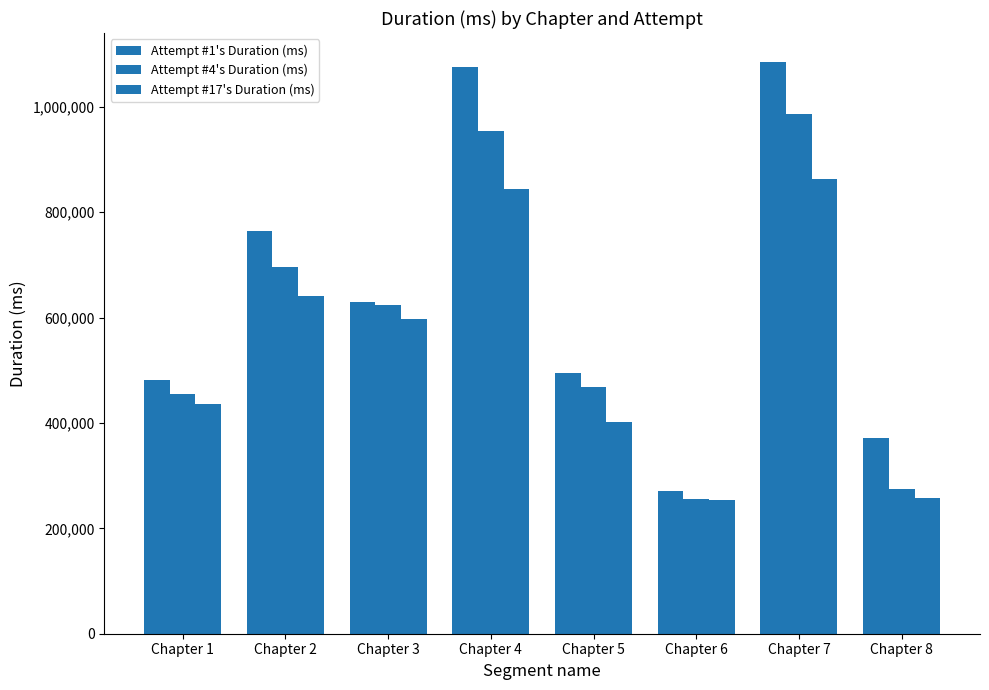

What is the total value across all series at Chapter 8?

903278